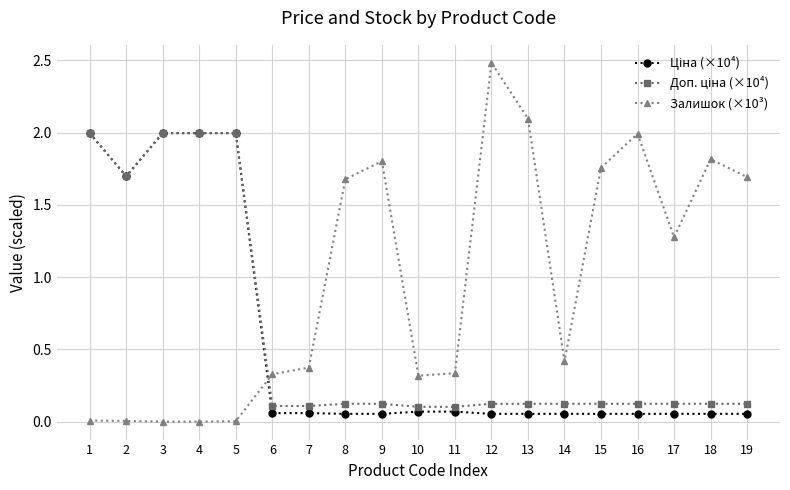

Which series has the widest spread of values?

Залишок (×10³)